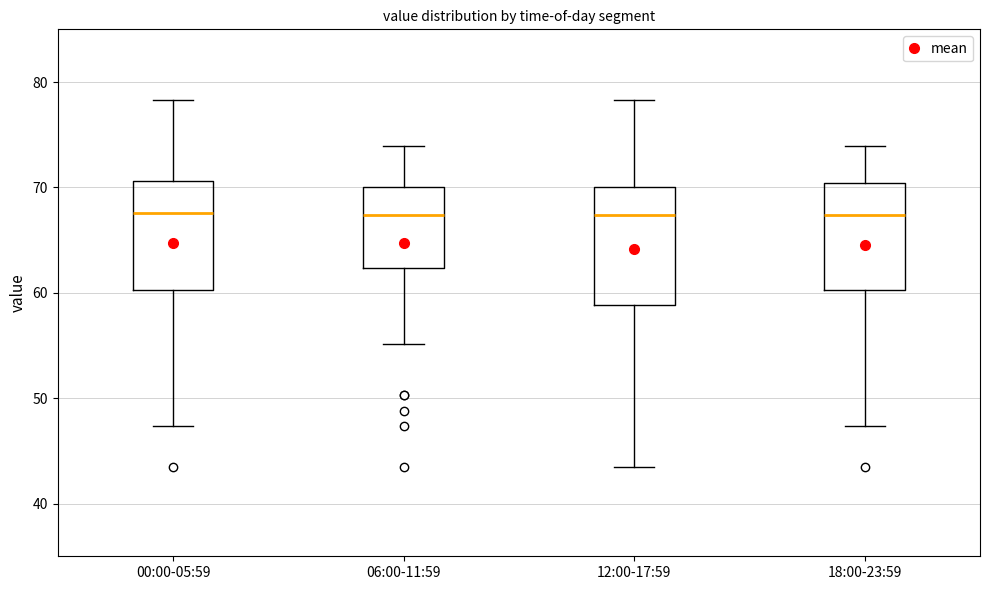

Reading left to right, transcribe this box plot: for each box, give where its median line is, the range the box spans, and where its two whiskers end, as read against the y-axis. The values are not printed on the chart, so give them approximately, as read against the axis.

00:00-05:59: median 68, box 60 to 71, whiskers 47 to 78
06:00-11:59: median 67, box 62 to 70, whiskers 55 to 74
12:00-17:59: median 67, box 59 to 70, whiskers 44 to 78
18:00-23:59: median 67, box 60 to 70, whiskers 47 to 74